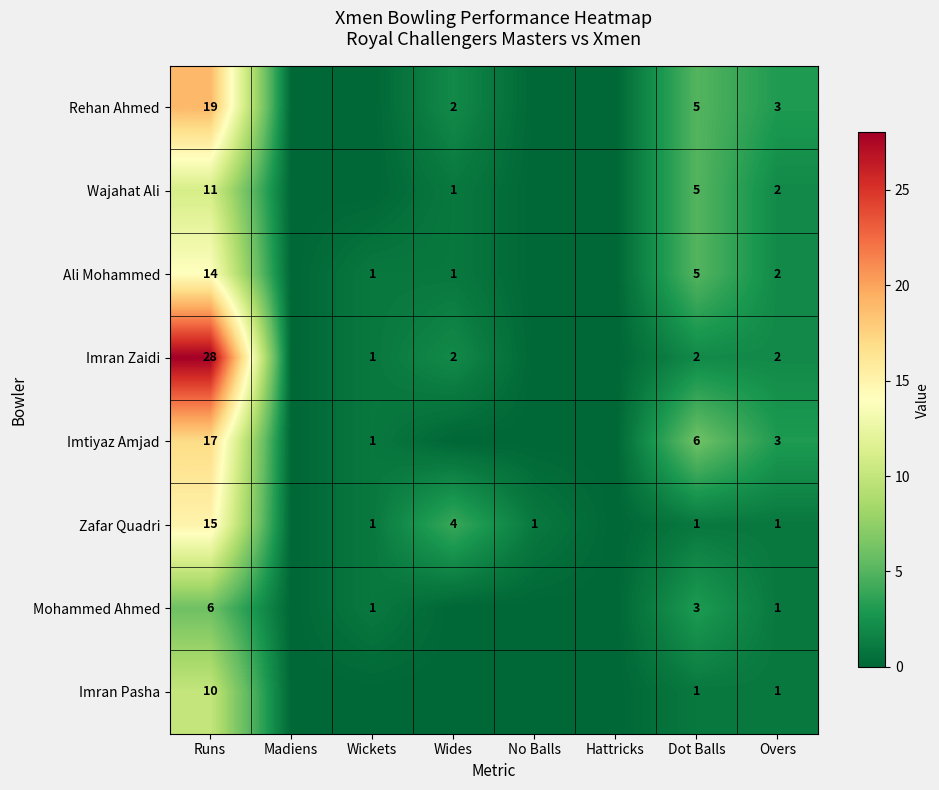

At which category does the chart reach its minimum across all series?

Madiens